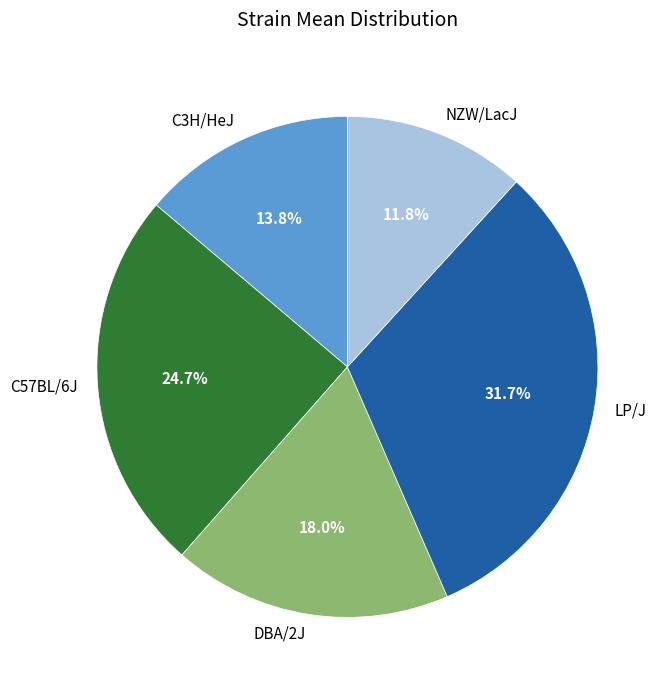

What is the smallest slice in the pie chart?

NZW/LacJ